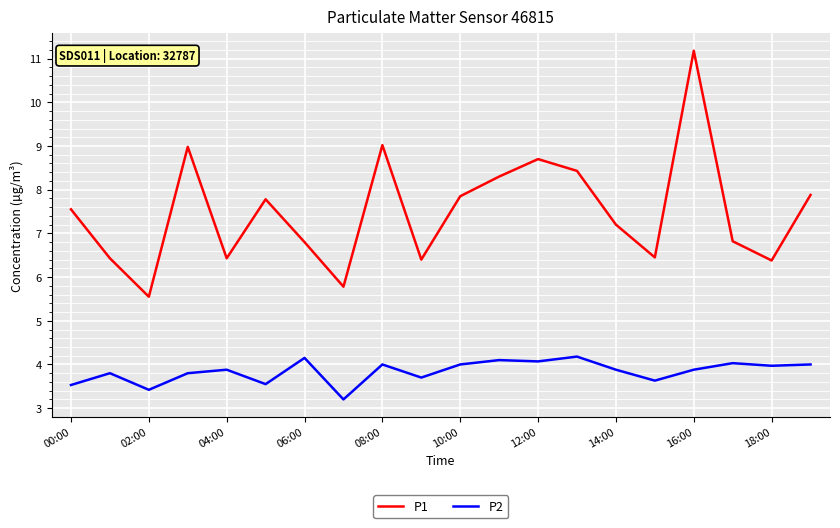

Which series has the largest total across all categories?

P1